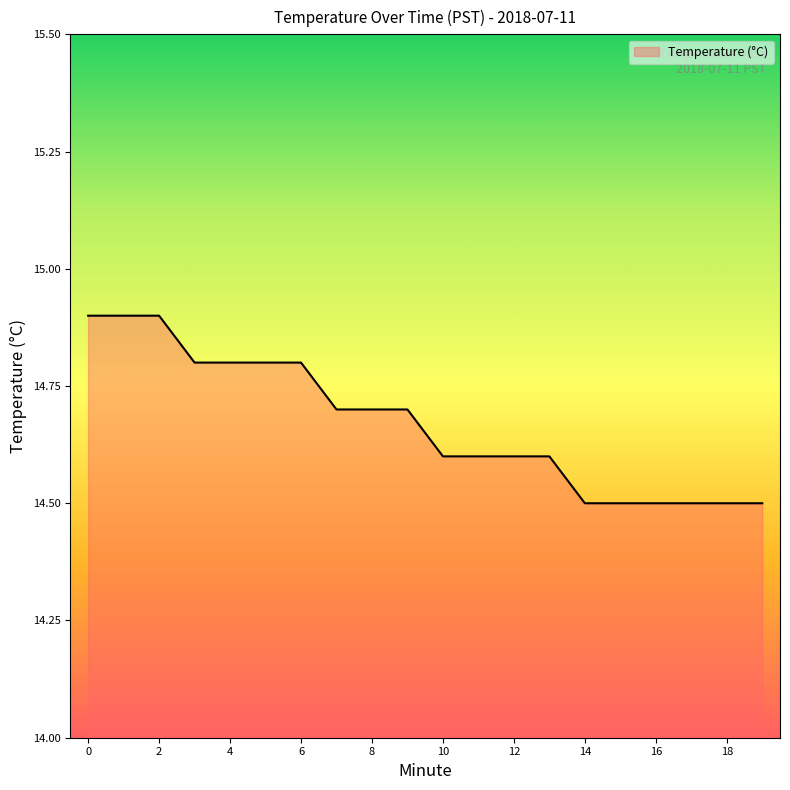

Reading left to right, list all the values displayed in this chart.

14.9	14.9	14.9	14.8	14.8	14.8	14.8	14.7	14.7	14.7	14.6	14.6	14.6	14.6	14.5	14.5	14.5	14.5	14.5	14.5